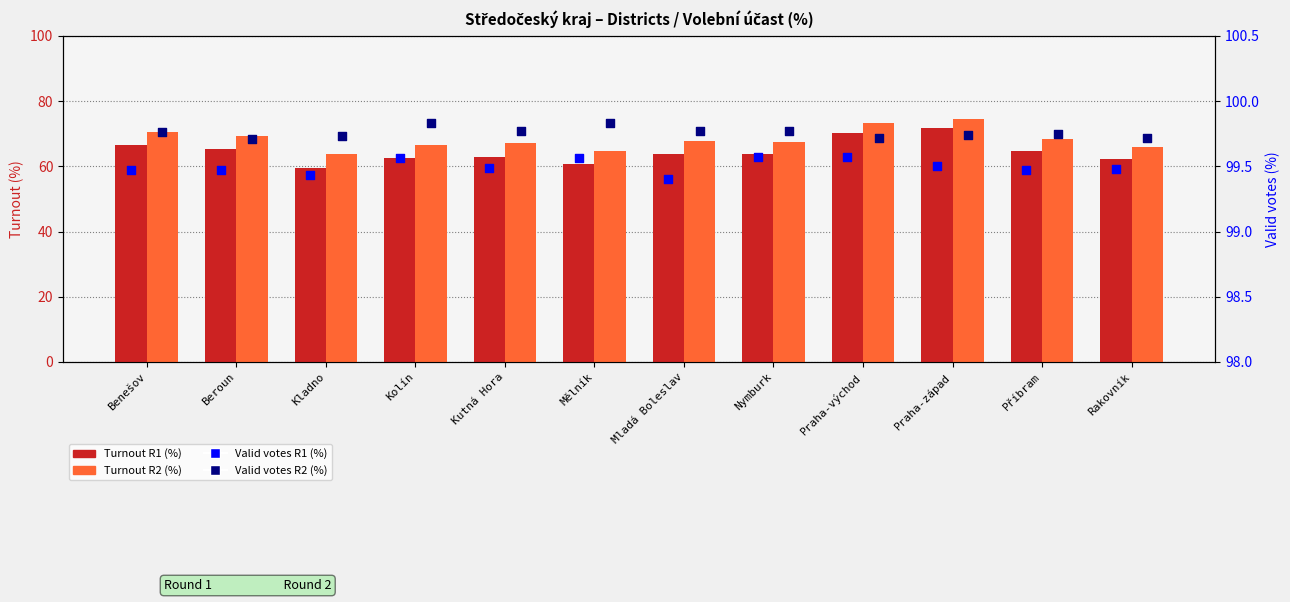

Is the value of Turnout R1 (%) at Mladá Boleslav greater than the value of Valid votes R2 (%) at Příbram?

No